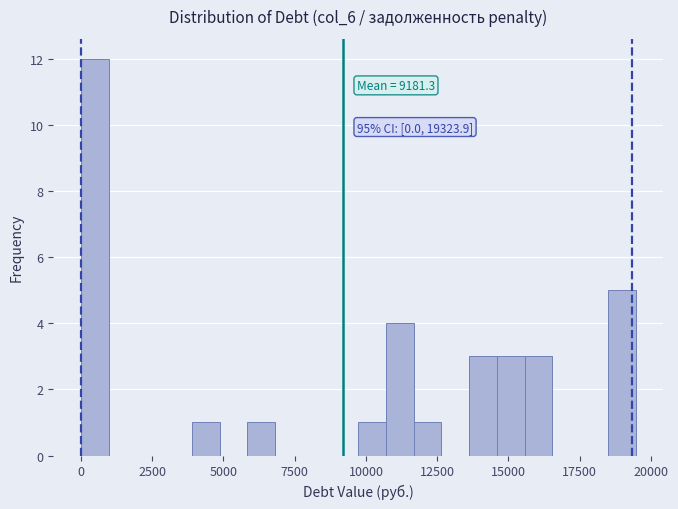

Around what value on the x-axis is the tallest bar? Give the approximate position of its centre, as read against the axis.

500